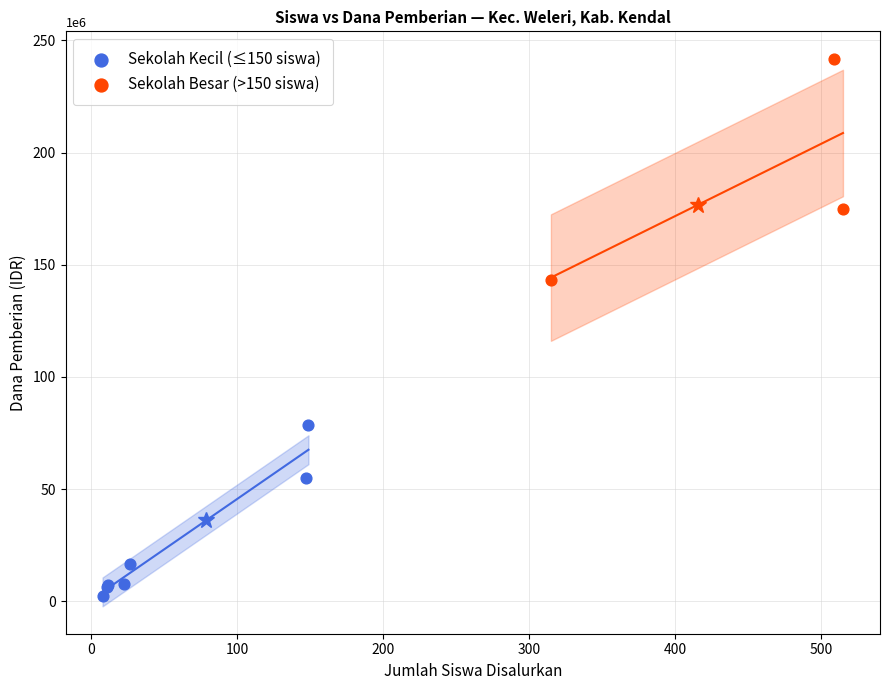

Which series reaches the minimum Y coordinate?

Sekolah Kecil (≤150 siswa)